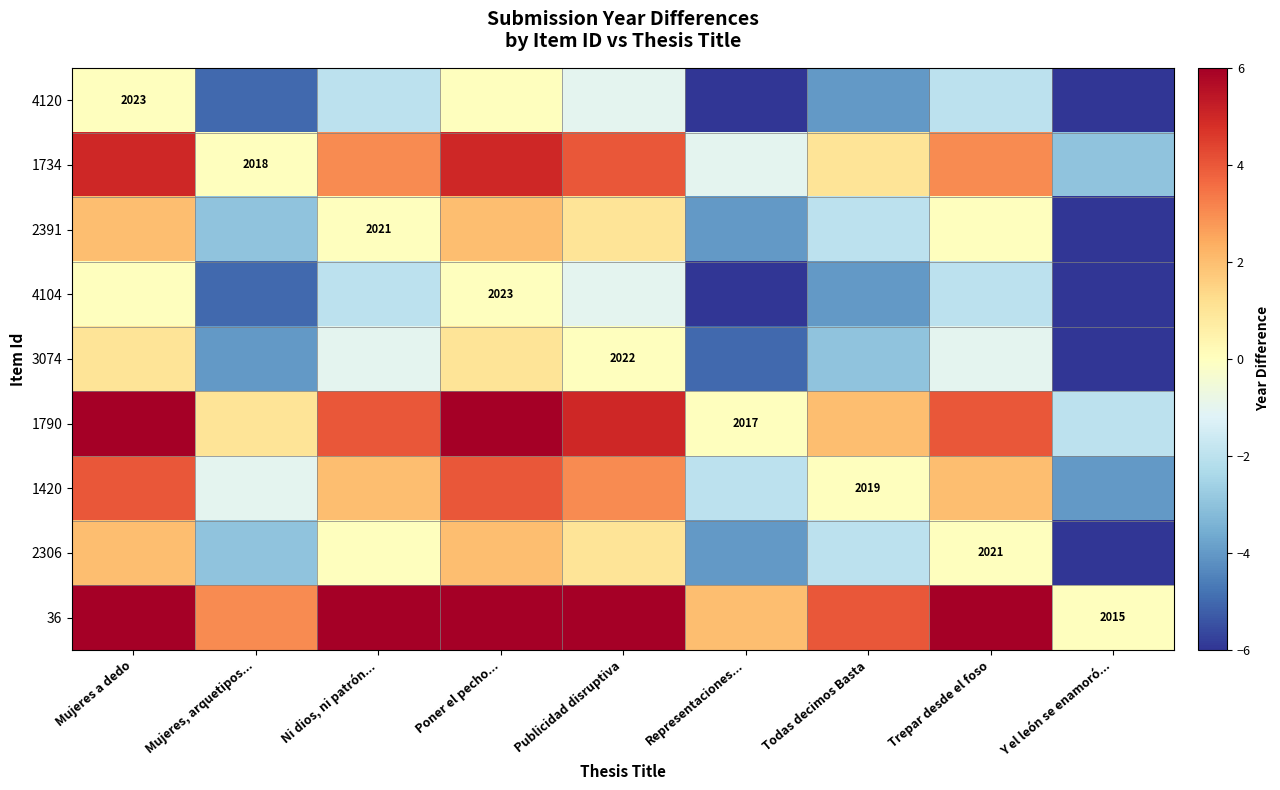

The 3074 series shows 2022 at Publicidad disruptiva. True or false?

True